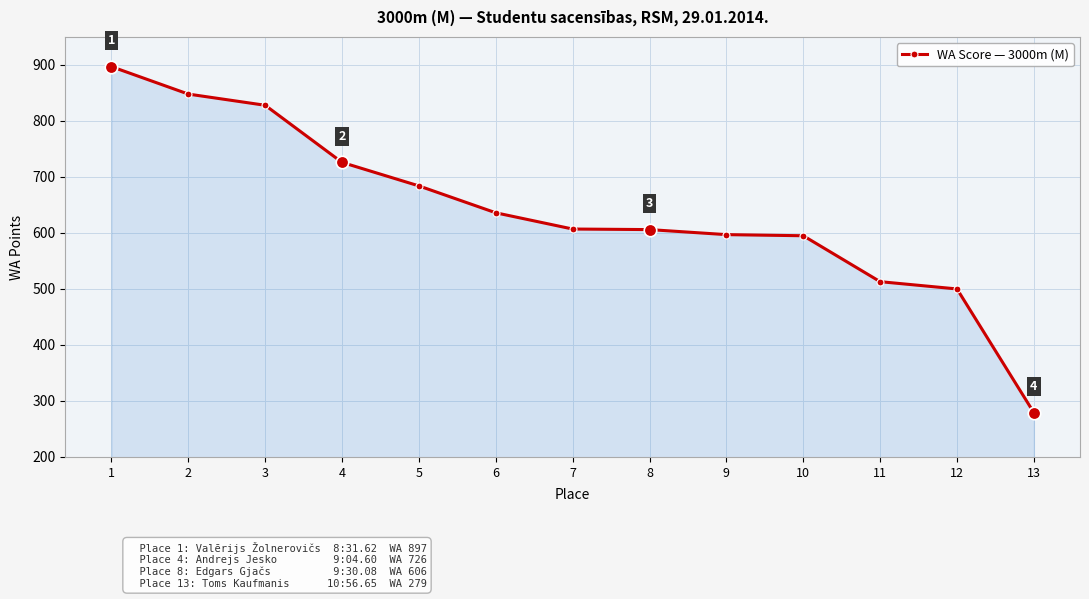

What is the value of the 11th point from the left?

513